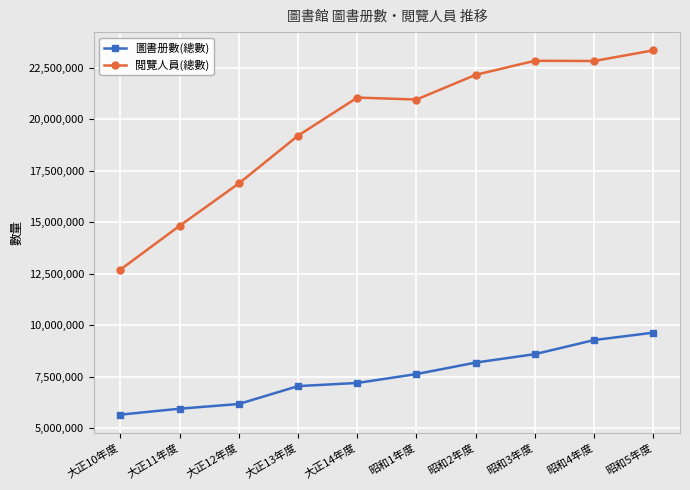

List the series in order of their peak value, highest first.

閲覽人員(總數), 圖書册數(總數)